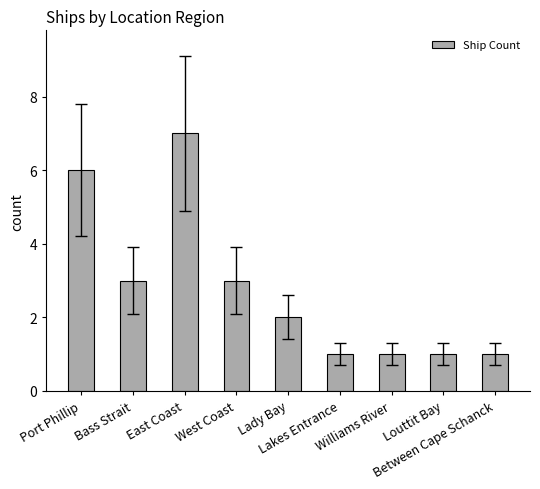

True or false: the data shows 1 at Louttit Bay.

True